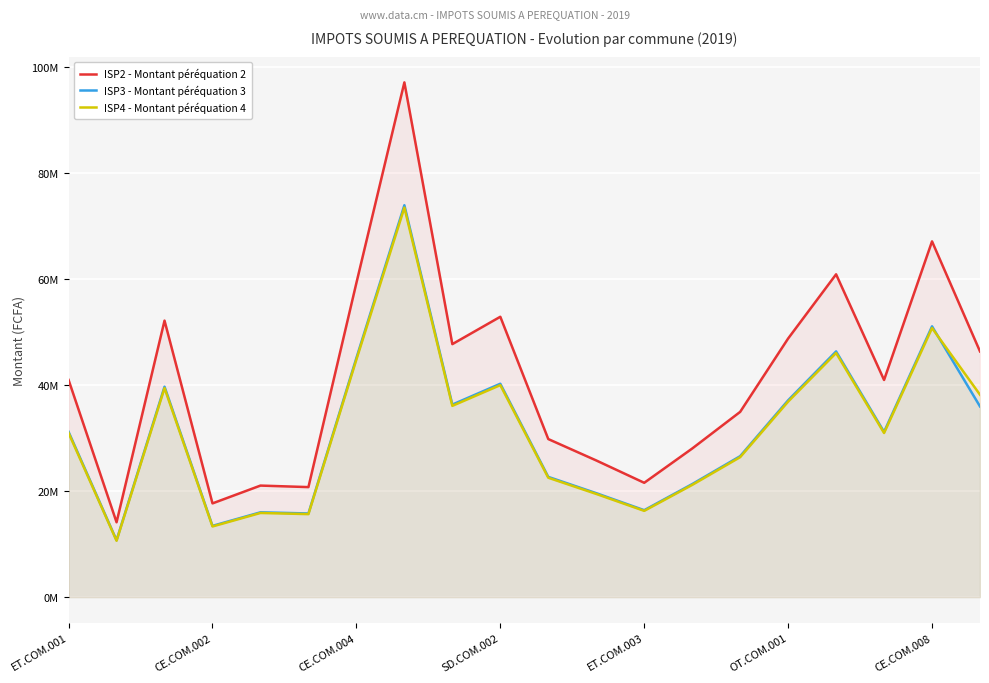

List the series in order of their peak value, highest first.

ISP2 - Montant péréquation 2, ISP3 - Montant péréquation 3, ISP4 - Montant péréquation 4